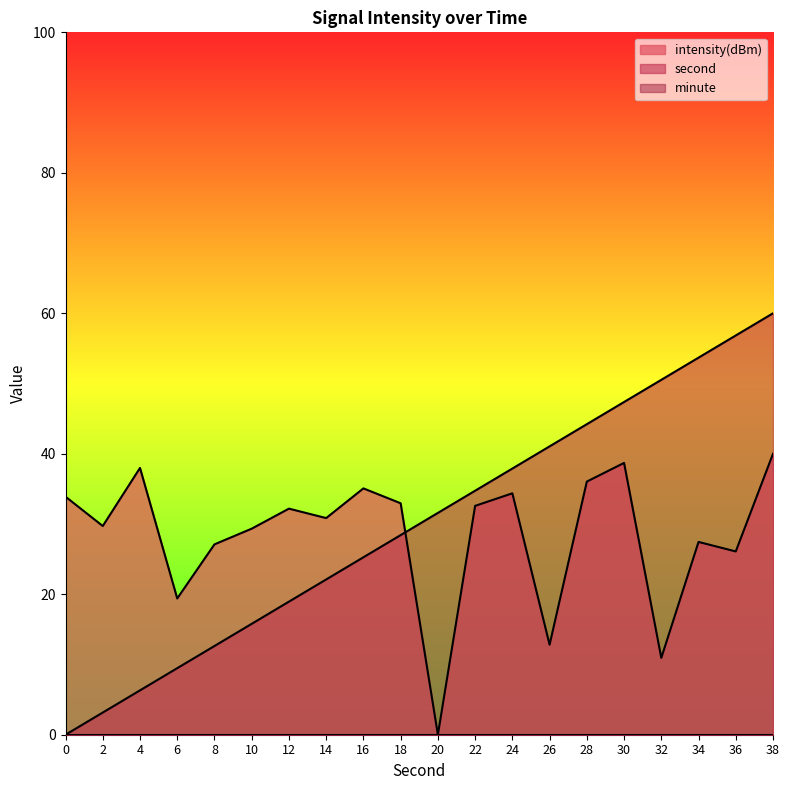

What is the value of the intensity(dBm) point at the 18th from the left?

27.4